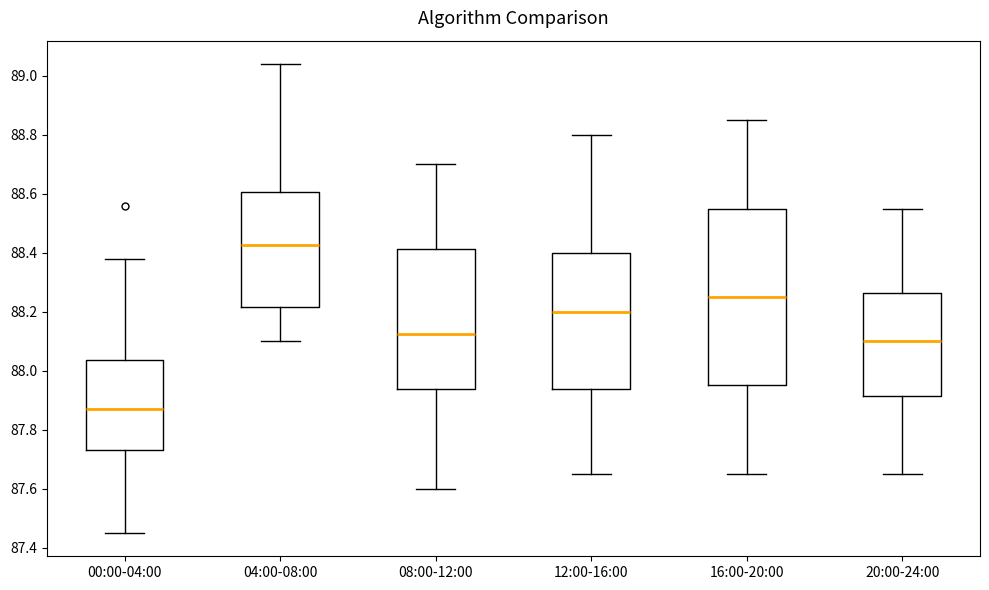

Reading left to right, transcribe this box plot: for each box, give where its median line is, the range the box spans, and where its two whiskers end, as read against the y-axis. The values are not printed on the chart, so give them approximately, as read against the axis.

00:00-04:00: median 87.88, box 87.74 to 88.04, whiskers 87.46 to 88.38
04:00-08:00: median 88.42, box 88.22 to 88.60, whiskers 88.10 to 89.04
08:00-12:00: median 88.12, box 87.94 to 88.42, whiskers 87.60 to 88.70
12:00-16:00: median 88.20, box 87.94 to 88.40, whiskers 87.66 to 88.80
16:00-20:00: median 88.26, box 87.96 to 88.56, whiskers 87.66 to 88.86
20:00-24:00: median 88.10, box 87.92 to 88.26, whiskers 87.66 to 88.56